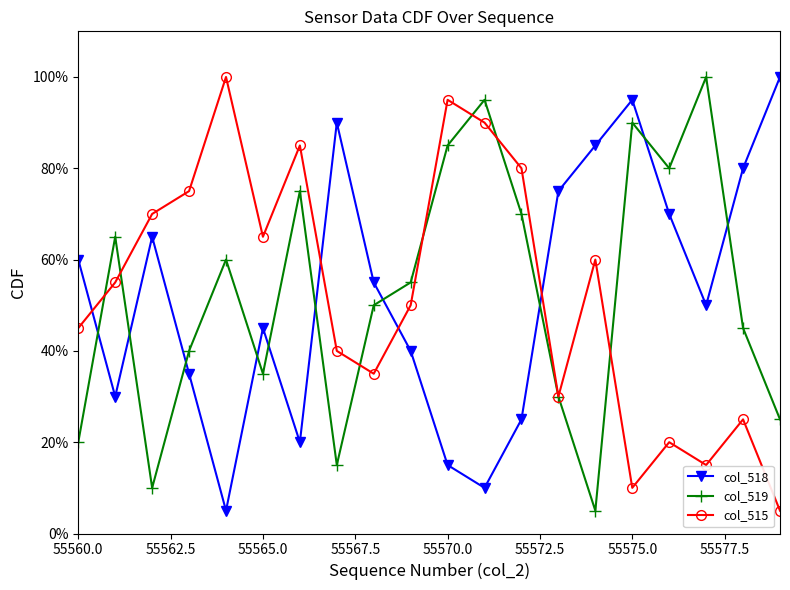

At how many categories does at least one series exceed 43?

20